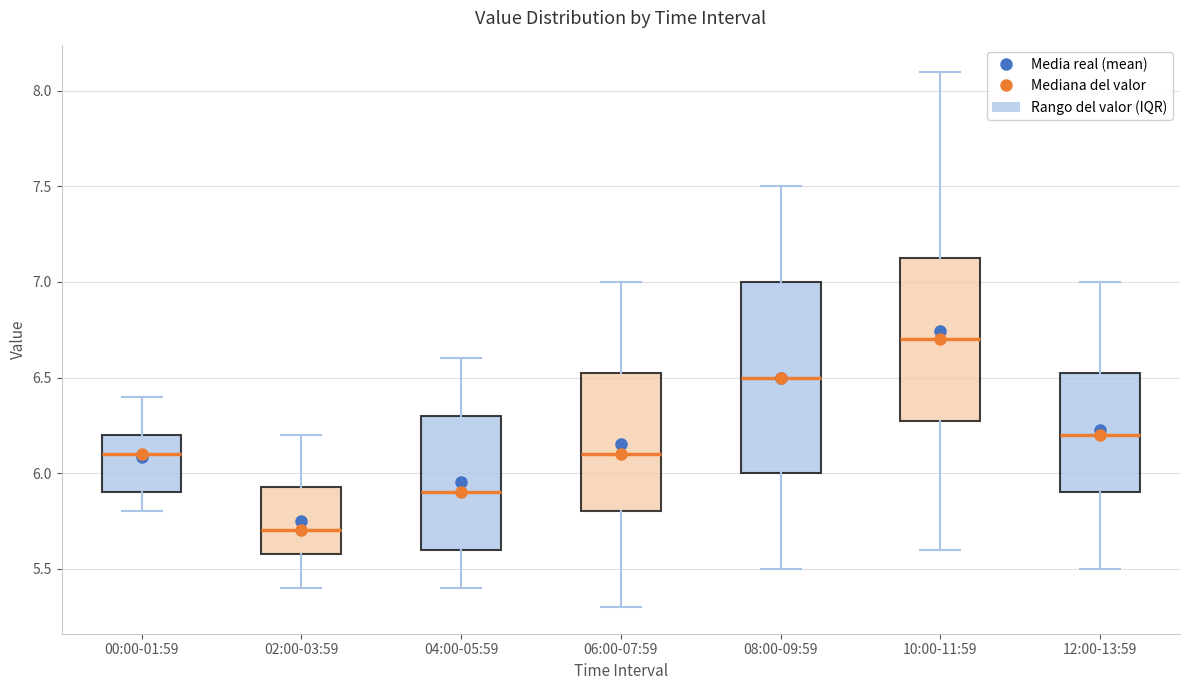

Reading left to right, transcribe this box plot: for each box, give where its median line is, the range the box spans, and where its two whiskers end, as read against the y-axis. The values are not printed on the chart, so give them approximately, as read against the axis.

00:00-01:59: median 6.10, box 5.90 to 6.20, whiskers 5.80 to 6.40
02:00-03:59: median 5.70, box 5.60 to 5.95, whiskers 5.40 to 6.20
04:00-05:59: median 5.90, box 5.60 to 6.30, whiskers 5.40 to 6.60
06:00-07:59: median 6.10, box 5.80 to 6.55, whiskers 5.30 to 7.00
08:00-09:59: median 6.50, box 6.00 to 7.00, whiskers 5.50 to 7.50
10:00-11:59: median 6.70, box 6.30 to 7.15, whiskers 5.60 to 8.10
12:00-13:59: median 6.20, box 5.90 to 6.55, whiskers 5.50 to 7.00